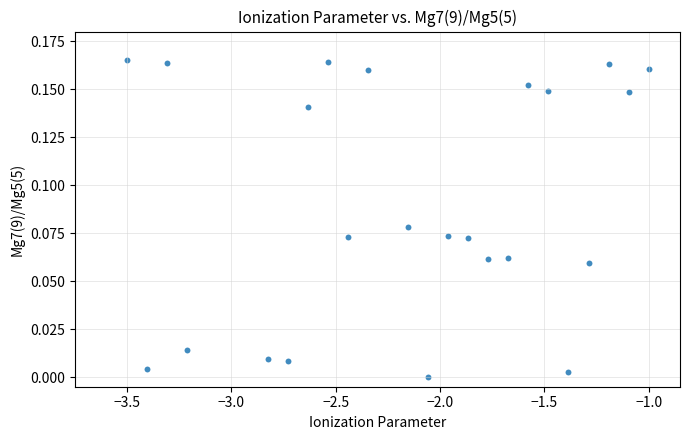

What is the range of X values (max minus min)?

2.5